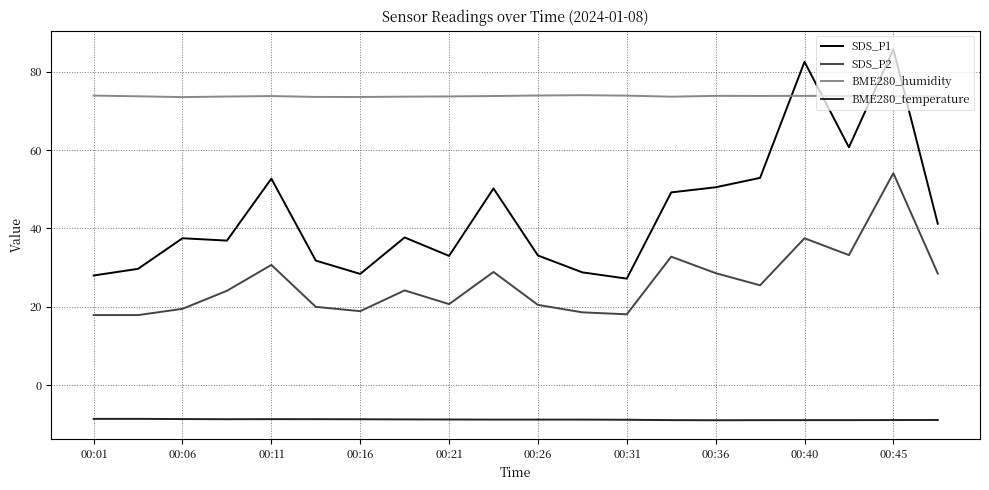

True or false: BME280_humidity and SDS_P2 intersect in this chart.

False